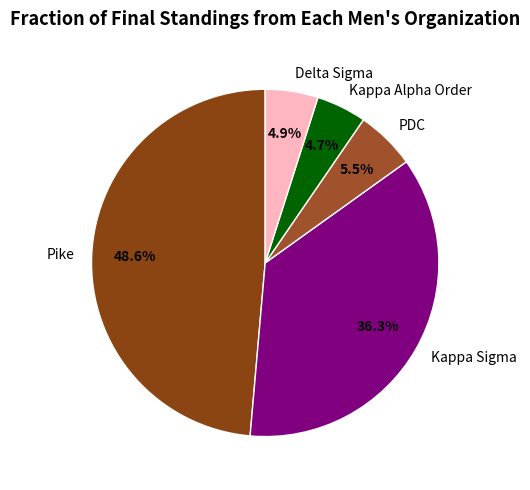

To the nearest percent, what is the combined percentage of PDC and Pike?

54%